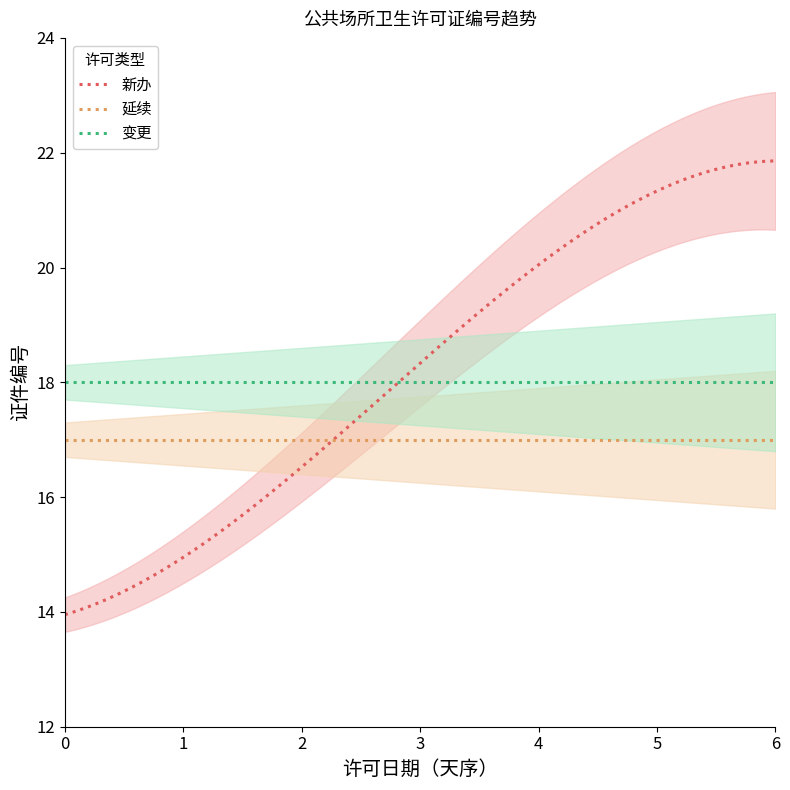

What is the average value of the 延续 series?

17.0